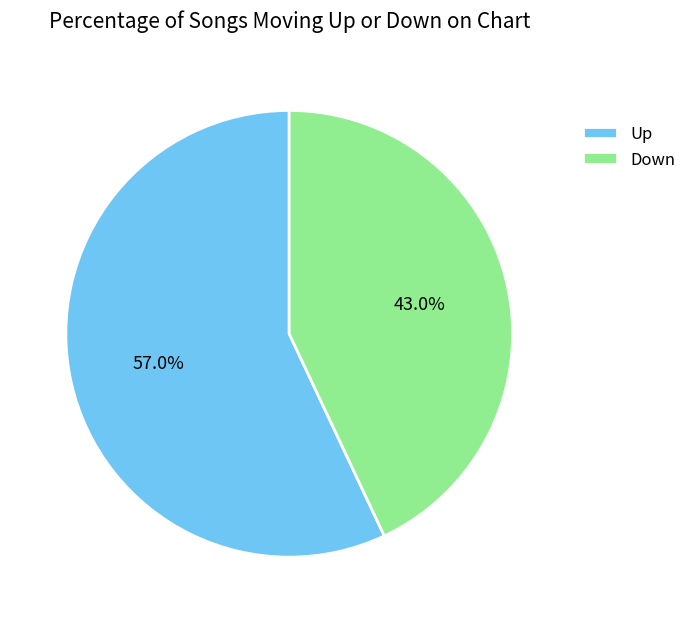

Rank the categories by value from lowest to highest.

Down, Up